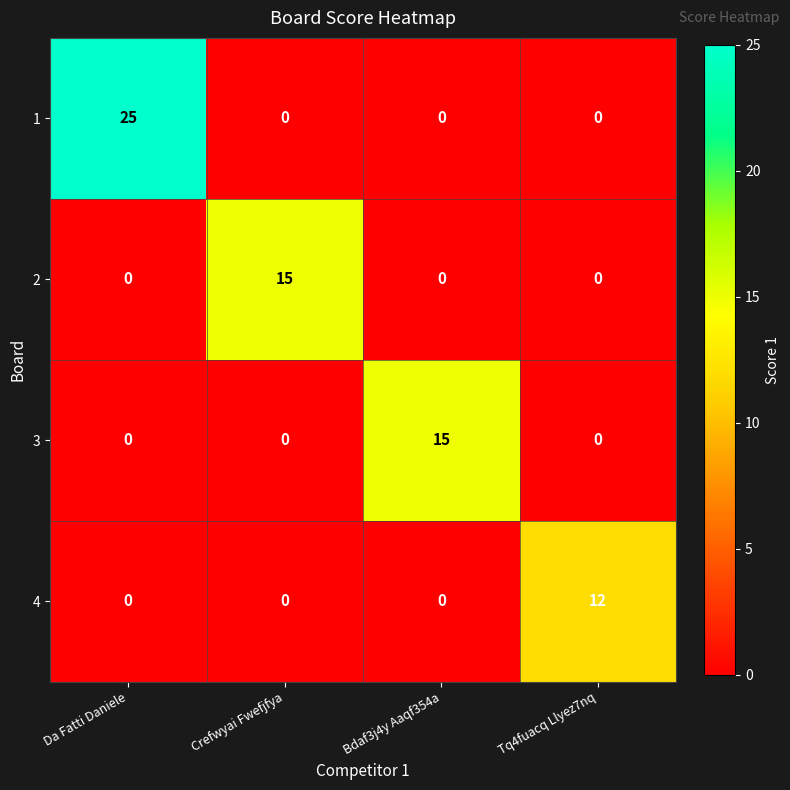

What is the difference between the maximum and minimum values in the 2 series?

15